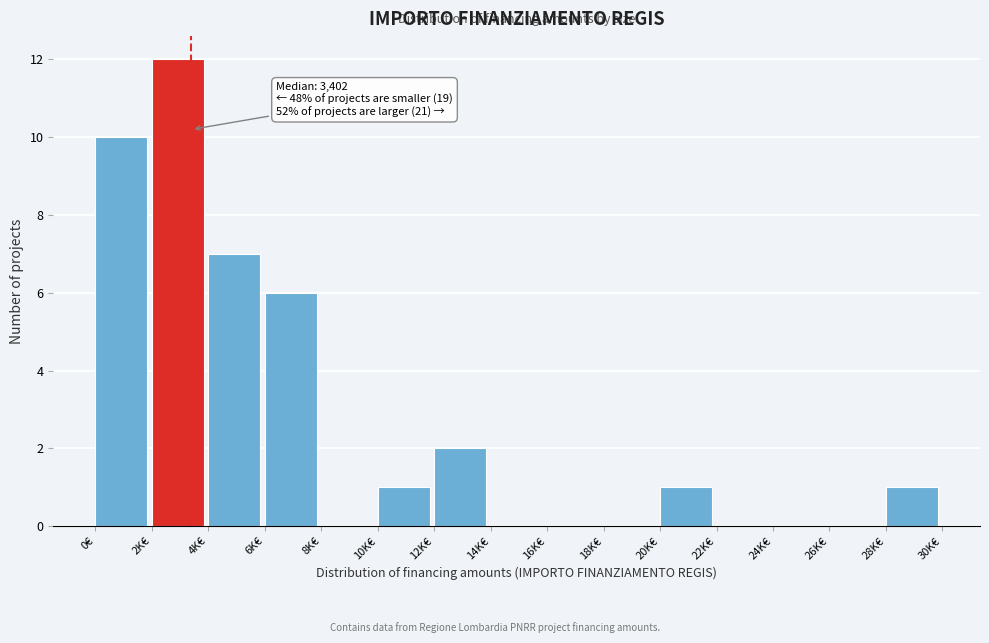

Reading left to right, extract all data points from this chart.

0€=10	2K€=12	4K€=7	6K€=6	8K€=0	10K€=1	12K€=2	14K€=0	16K€=0	18K€=0	20K€=1	22K€=0	24K€=0	26K€=0	28K€=1